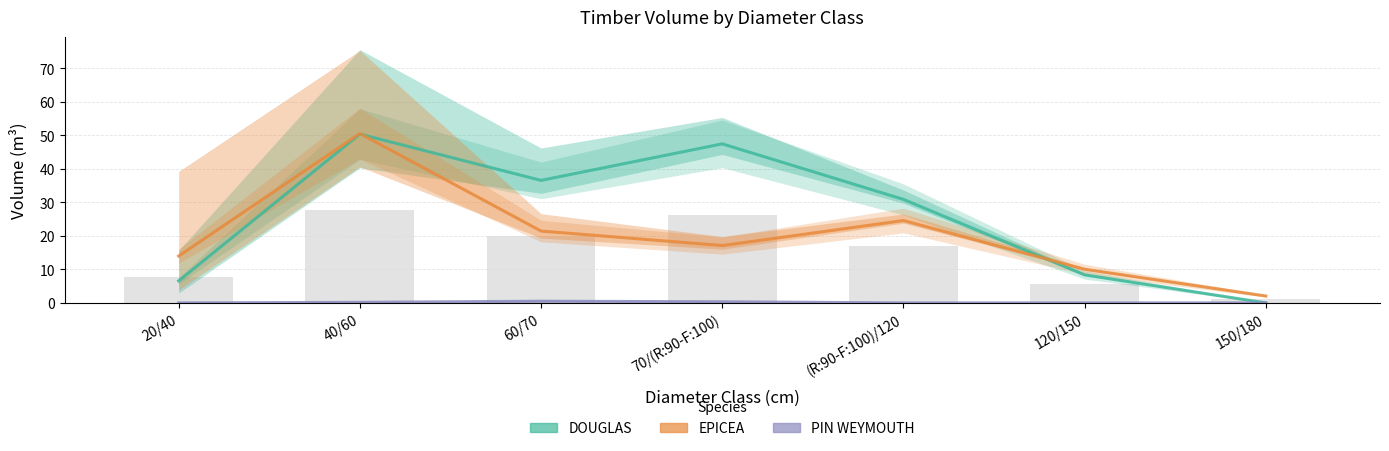

What value does the EPICEA series have at 40/60?

50.6